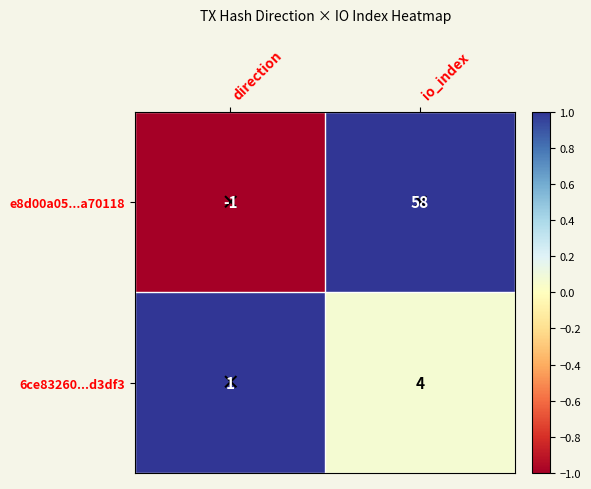

Between direction and io_index, which series saw the biggest shift?

e8d00a05...a70118